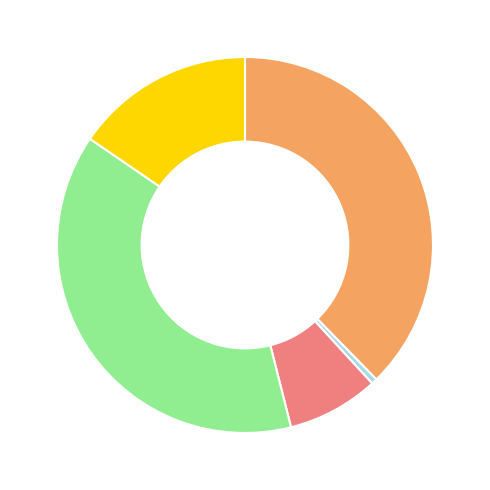

Is there a majority slice in this chart?

No